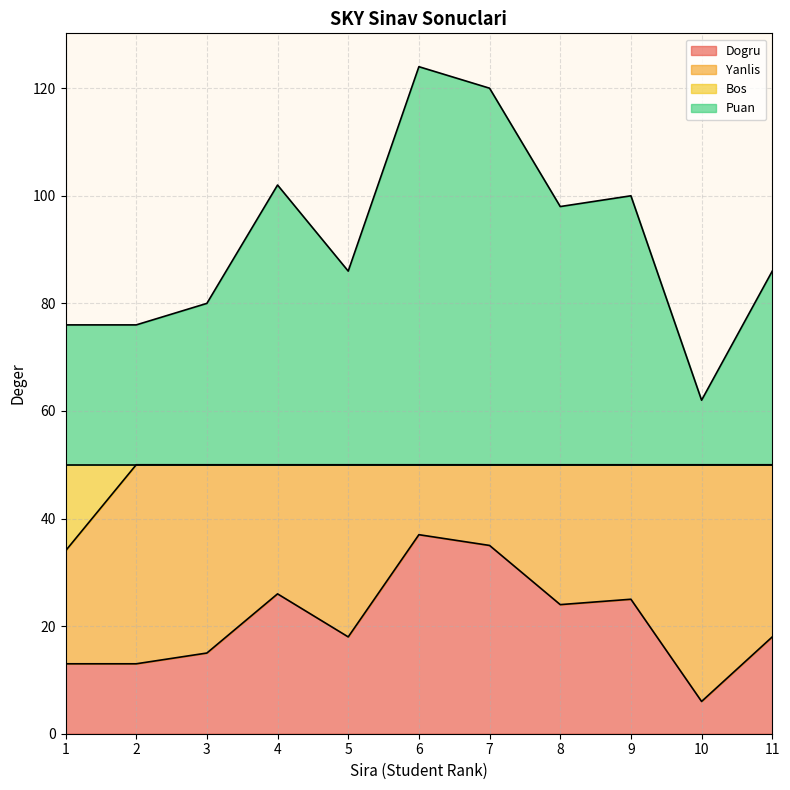

The Puan series shows 124 at 6. True or false?

True